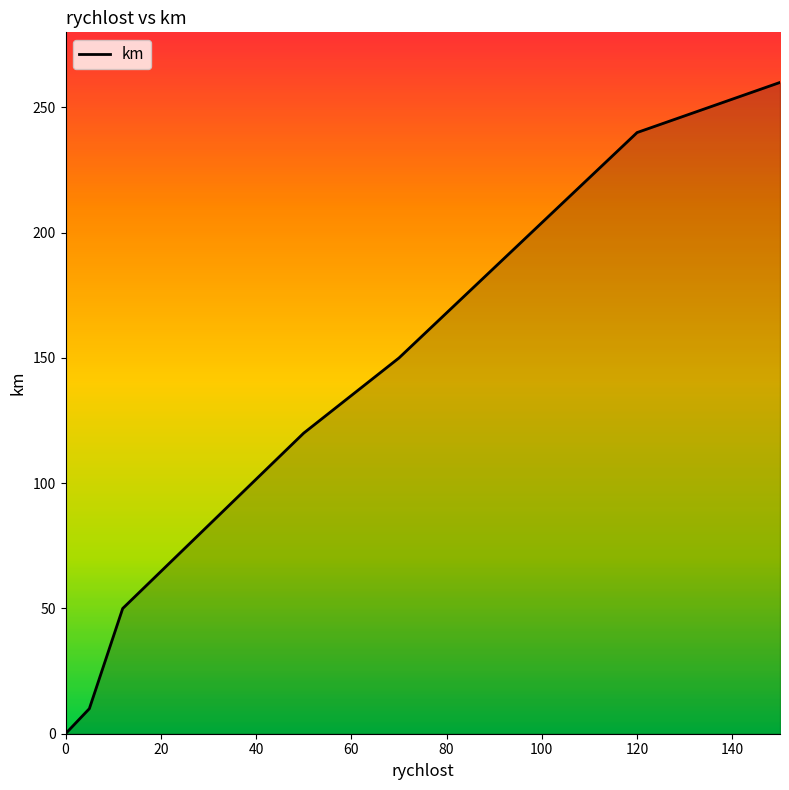

What is the difference between the maximum and minimum values?

260